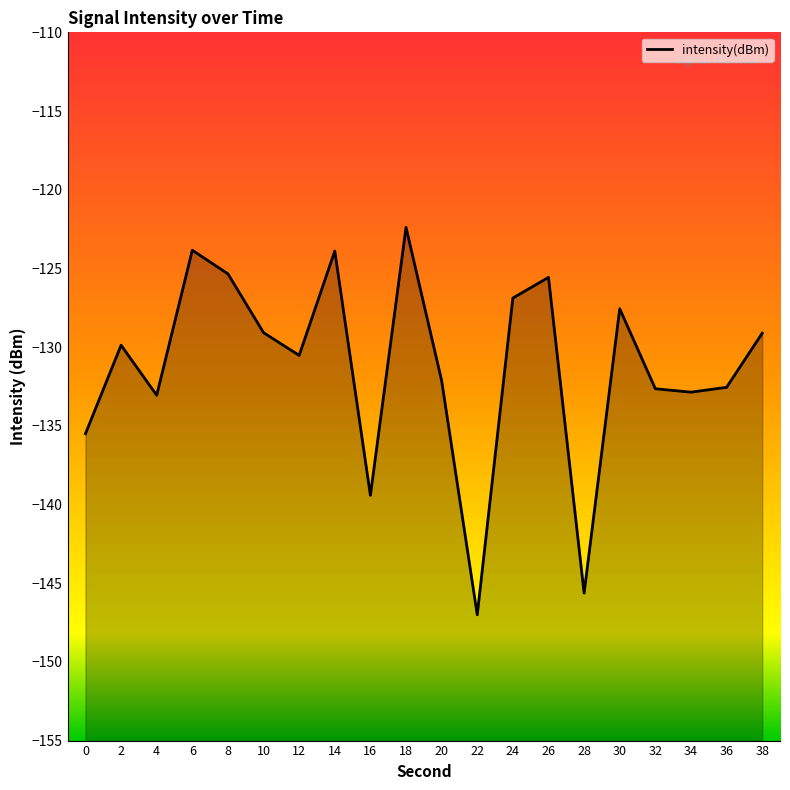

Does the chart display data point markers on the line(s)?

No